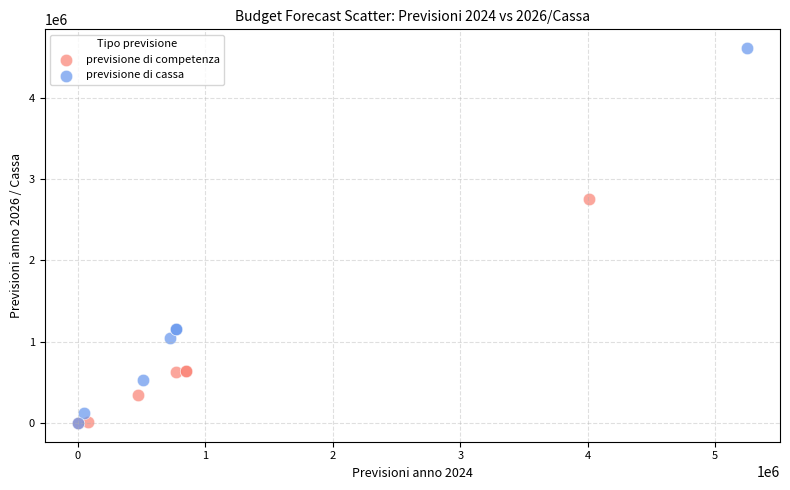

Which series has the largest Y range (max minus min)?

previsione di cassa